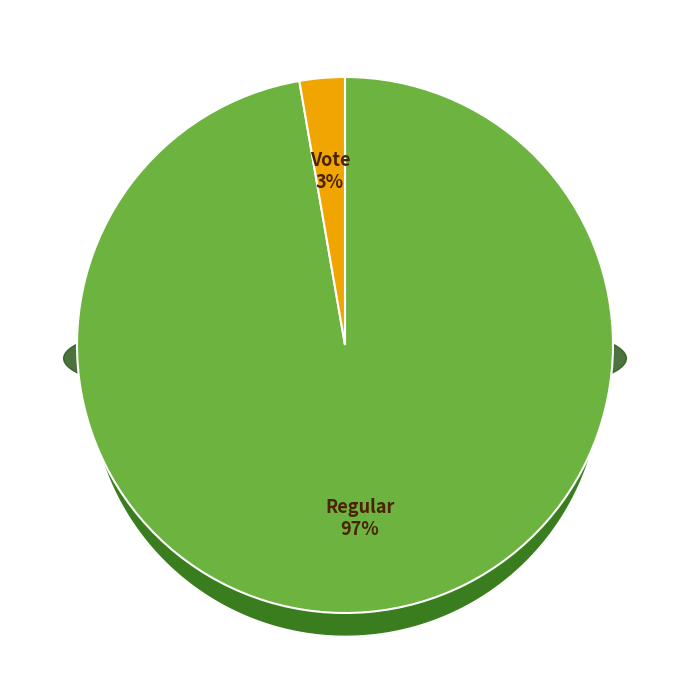

Which category has the biggest portion of the pie?

Regular